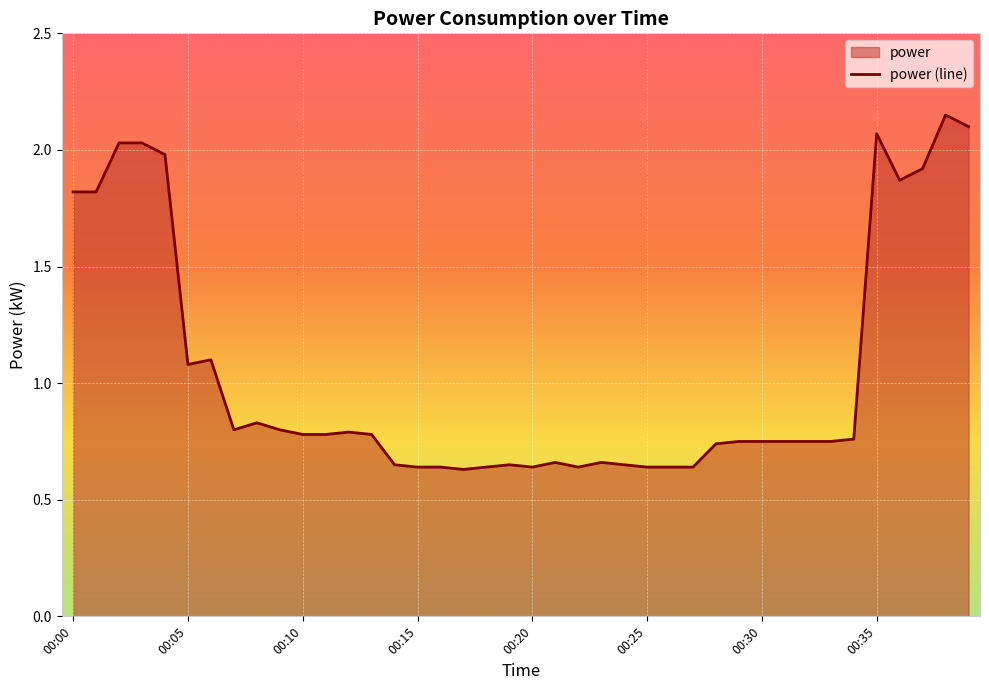

True or false: there are more than 1 points higher than both neighbors.

True